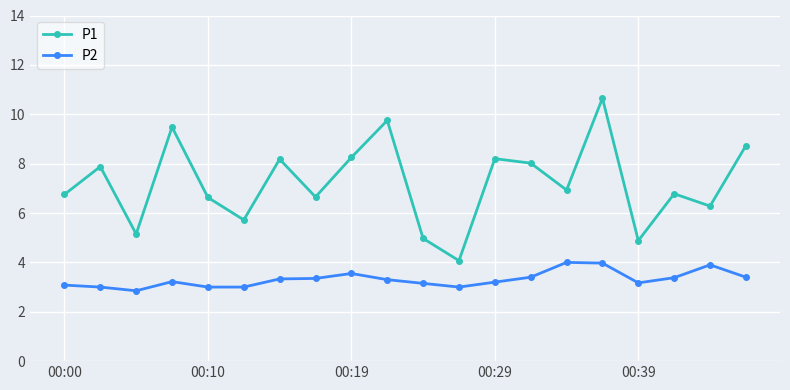

What is the greatest value displayed?

10.7